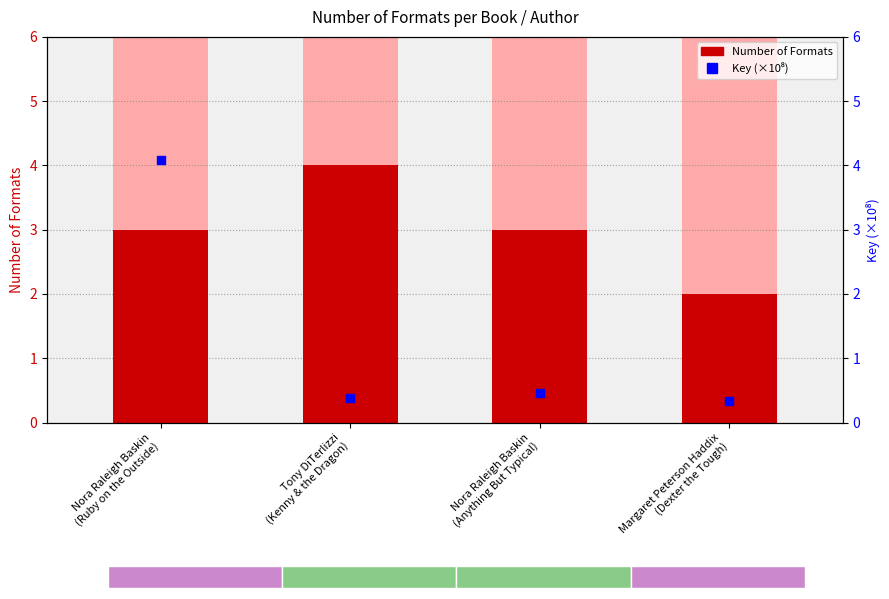

Which series has the largest total across all categories?

Number of Formats